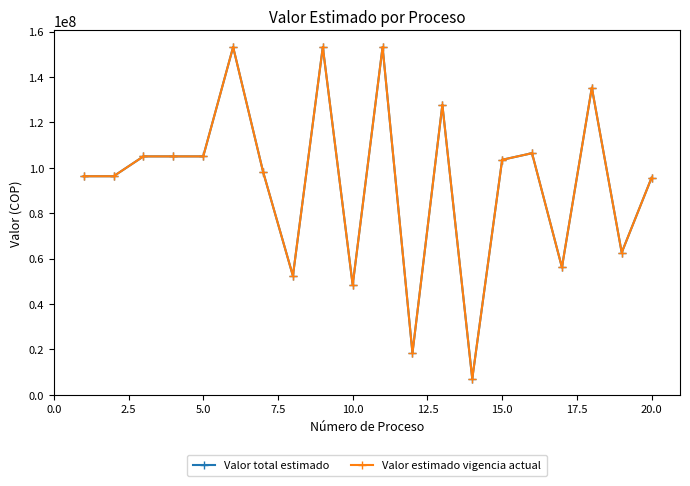

How many categories are shown in the chart?

20